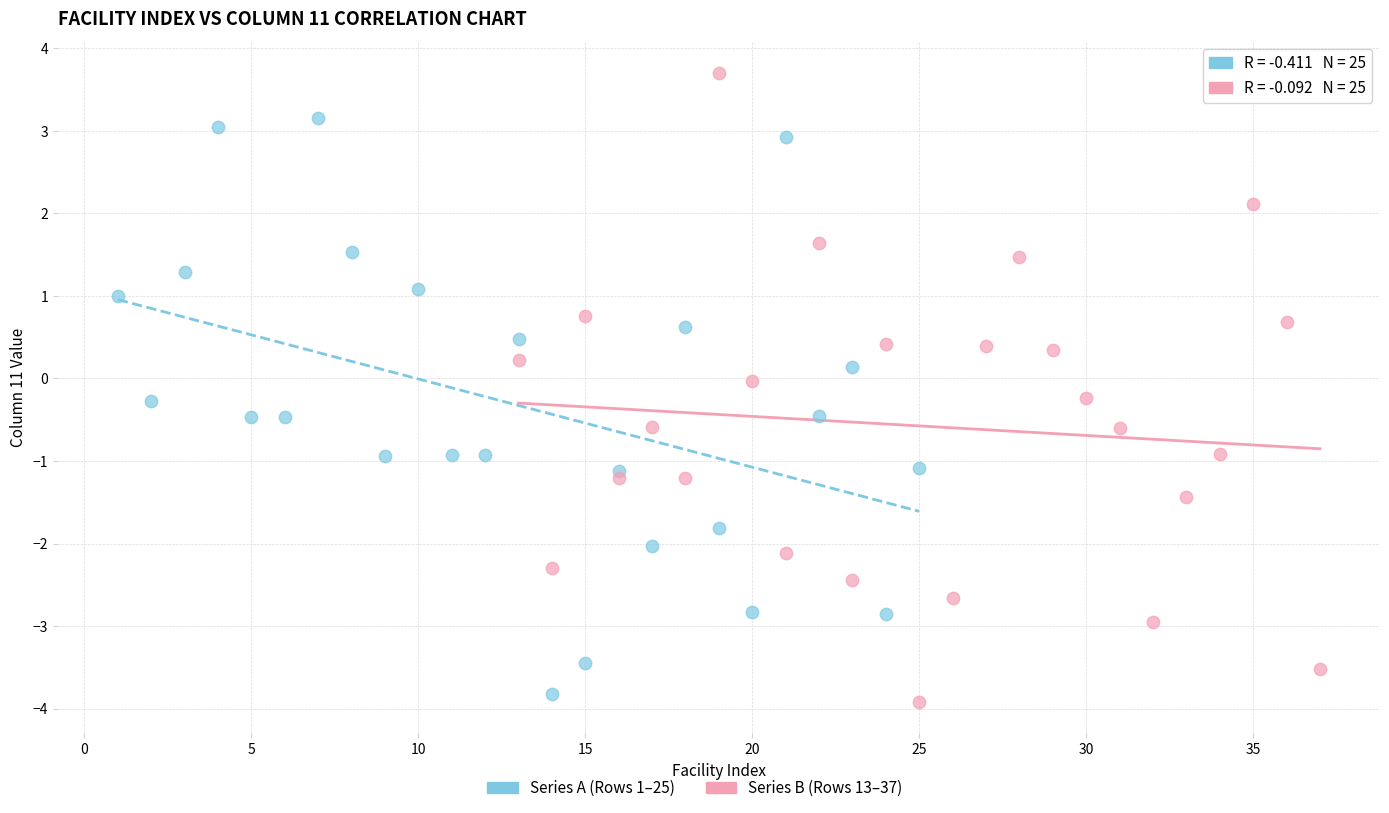

Which series has the largest Y range (max minus min)?

Series B (Rows 13–37)